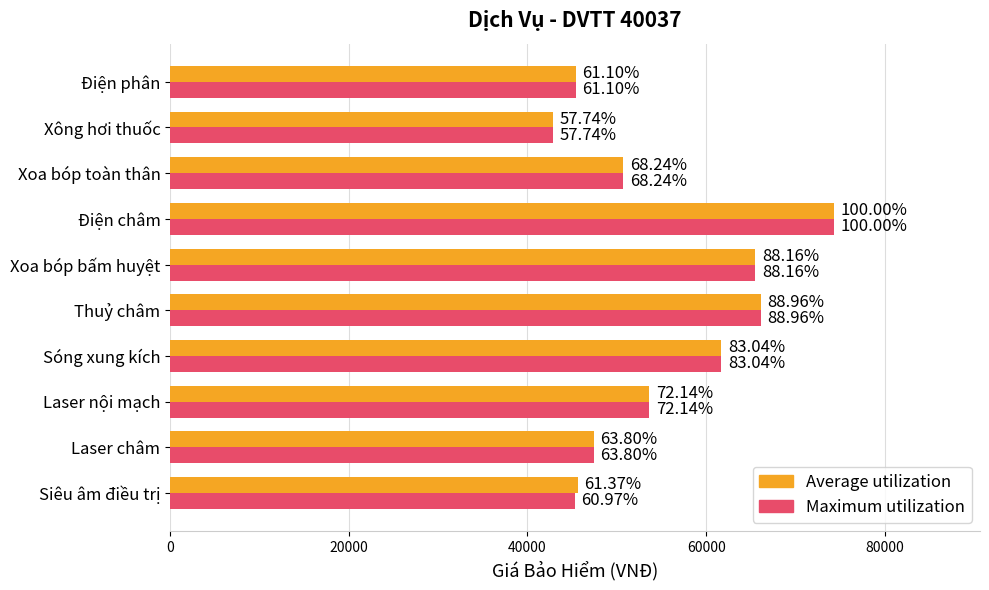

What are all the series names shown in the legend?

Average utilization, Maximum utilization